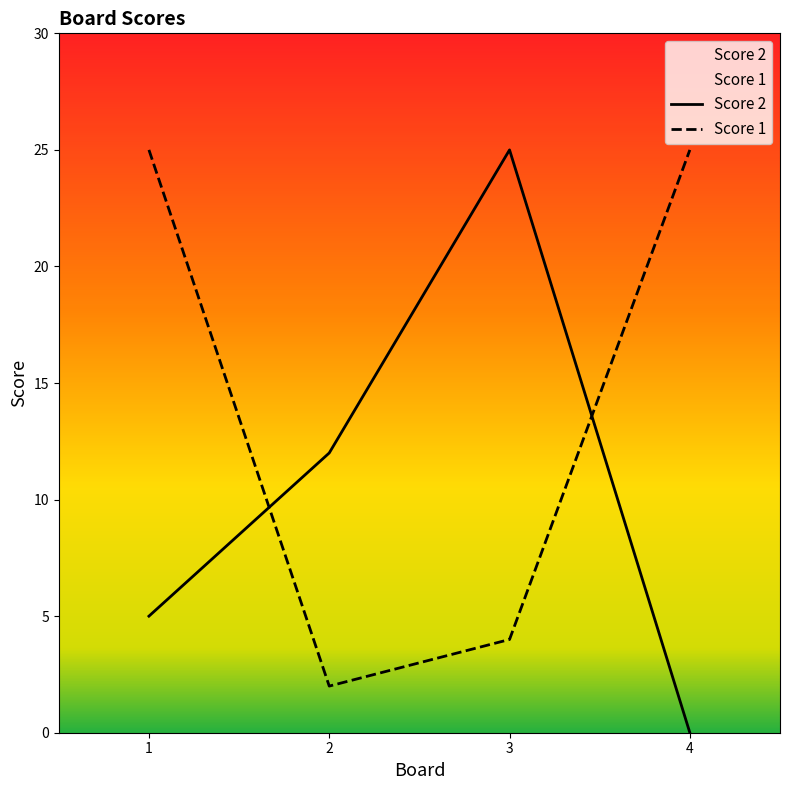

What is the average value of the Score 1 series?

14